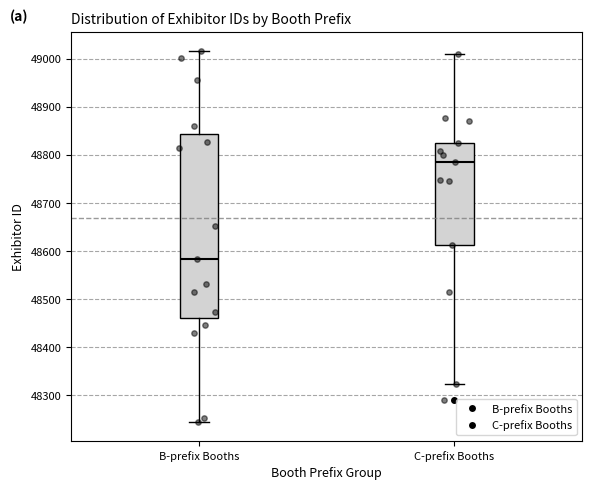

Where is the upper edge of the box for B-prefix Booths on the y-axis? The values are not printed on the chart, so give them approximately, as read against the axis.

48840